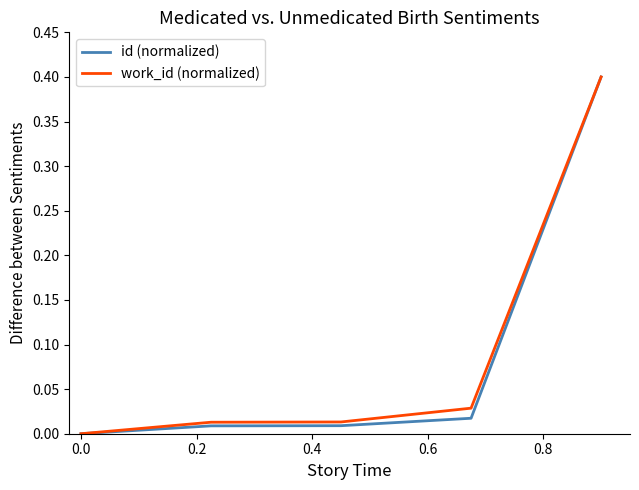

How many lines are shown in the chart?

2